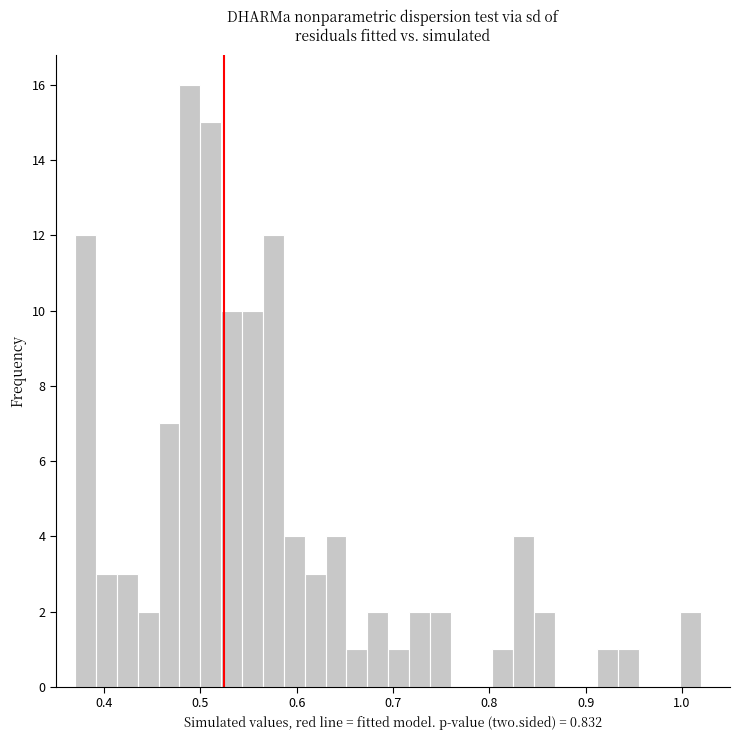

Around what value on the x-axis is the tallest bar? Give the approximate position of its centre, as read against the axis.

0.49